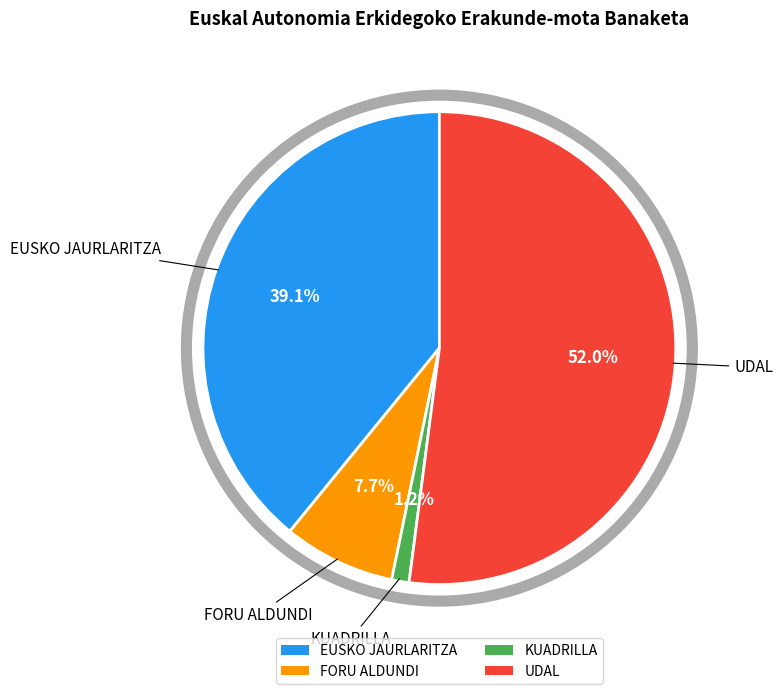

Combined, what portion of the pie is UDAL and FORU ALDUNDI?

59.7%